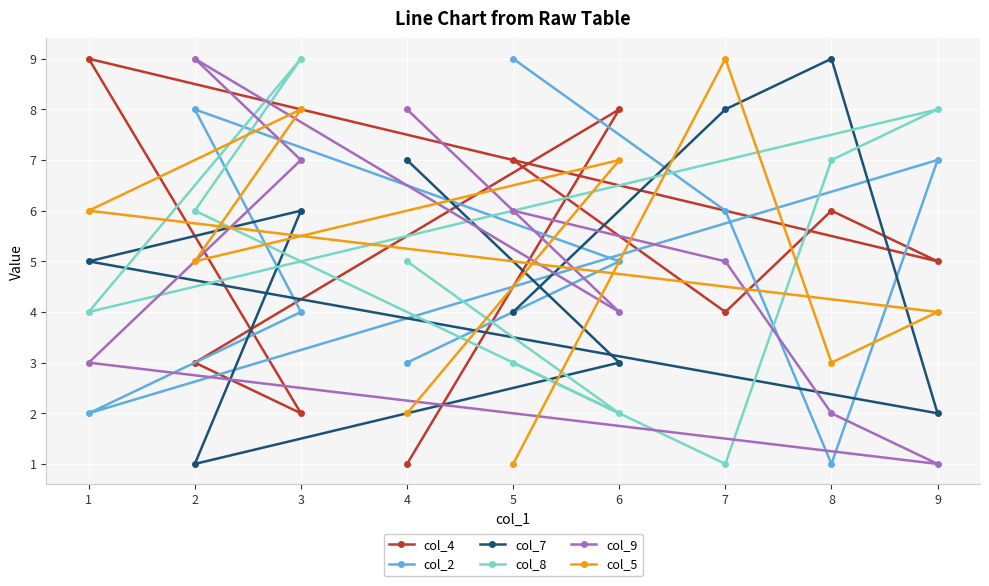

Between 1 and 3, which series saw the biggest shift?

col_4